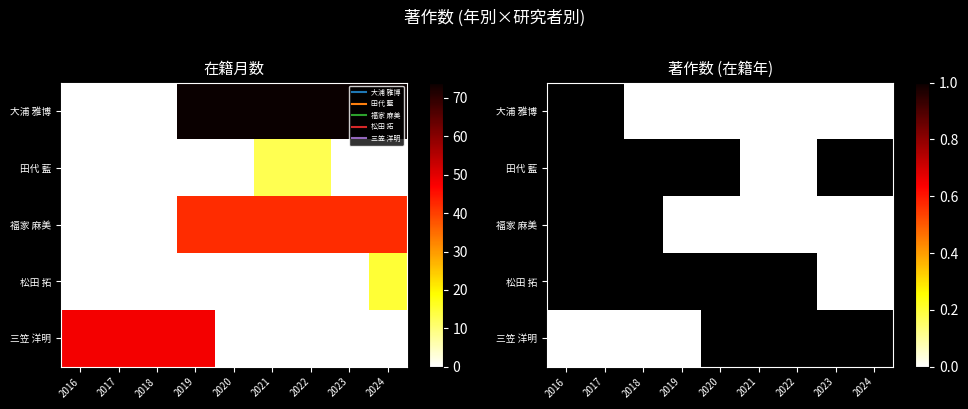

How many distinct data groups are displayed?

5